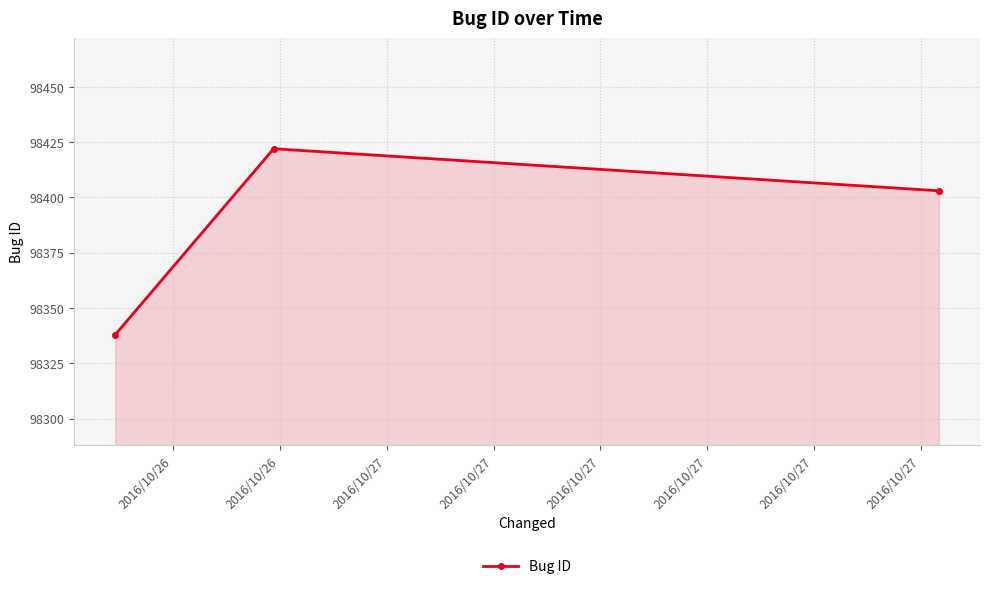

How many lines are shown in the chart?

1